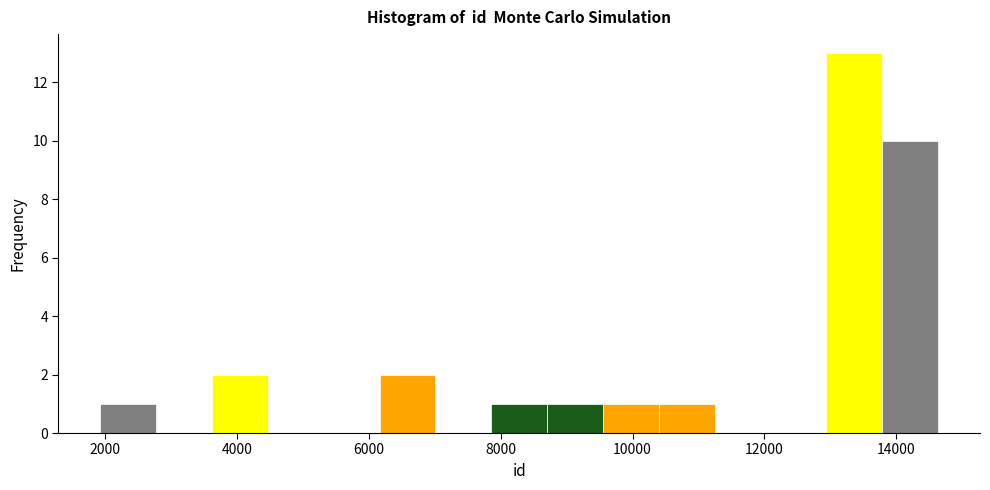

What is the height of the bar covering 6200 to 7000 on the x-axis? Neither the bar edges nor the heights are printed on the chart, so give them approximately, as read against the axes.

2